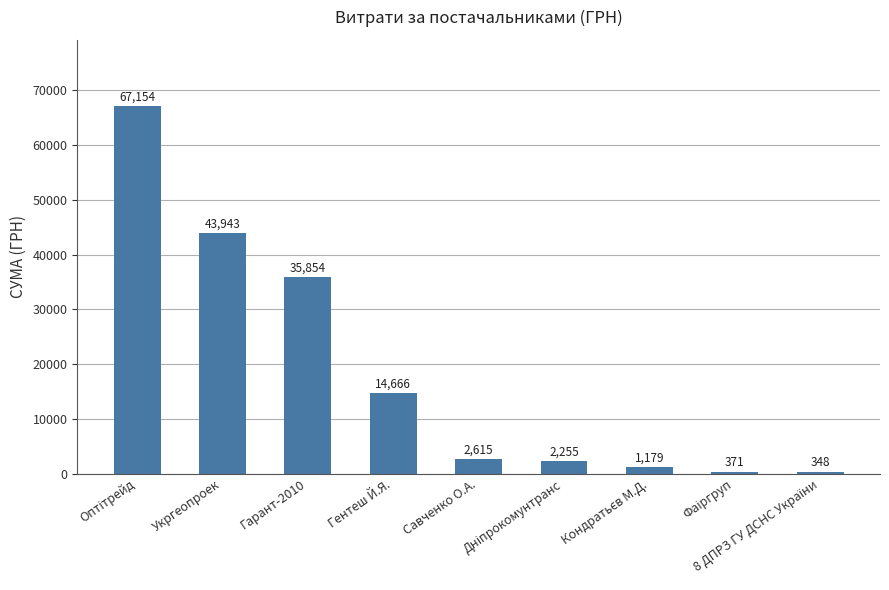

Between Савченко О.А. and Гарант-2010, which is larger?

Гарант-2010